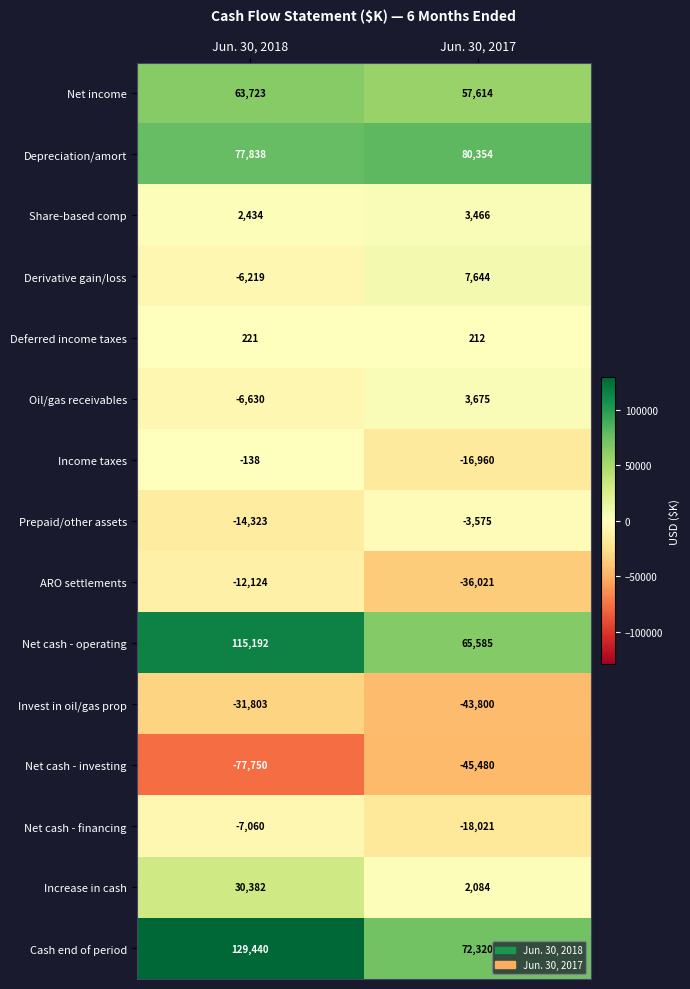

Which series has the largest total across all categories?

Cash end of period